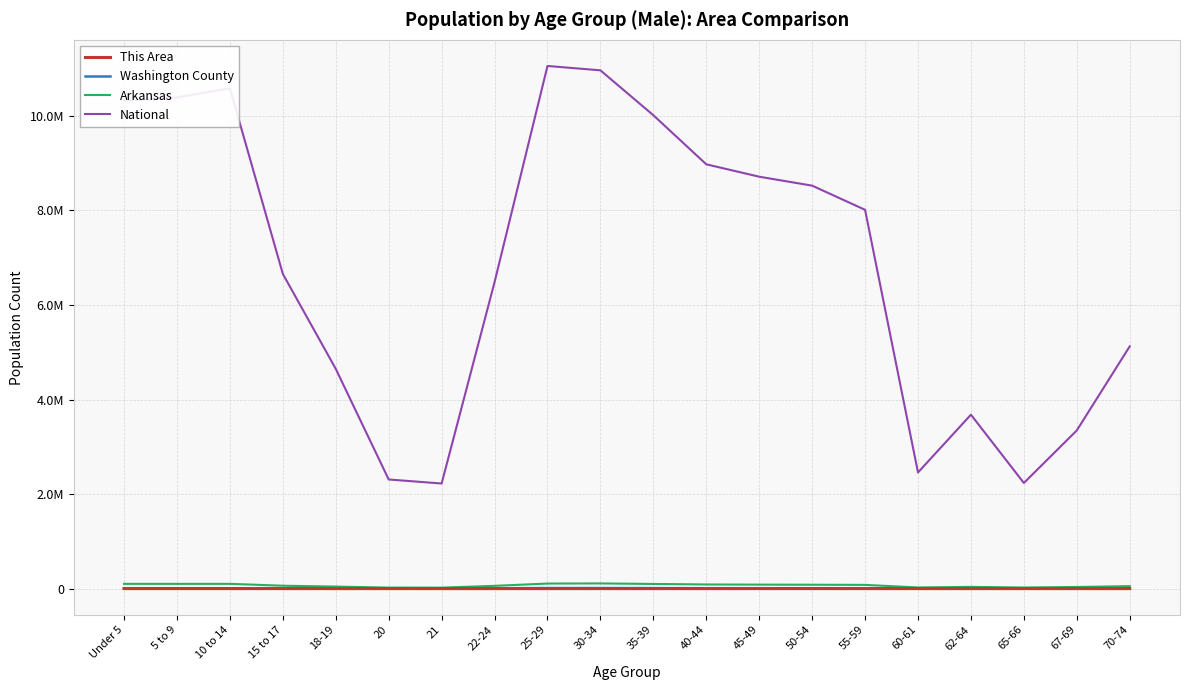

What are all the series names shown in the legend?

This Area, Washington County, Arkansas, National